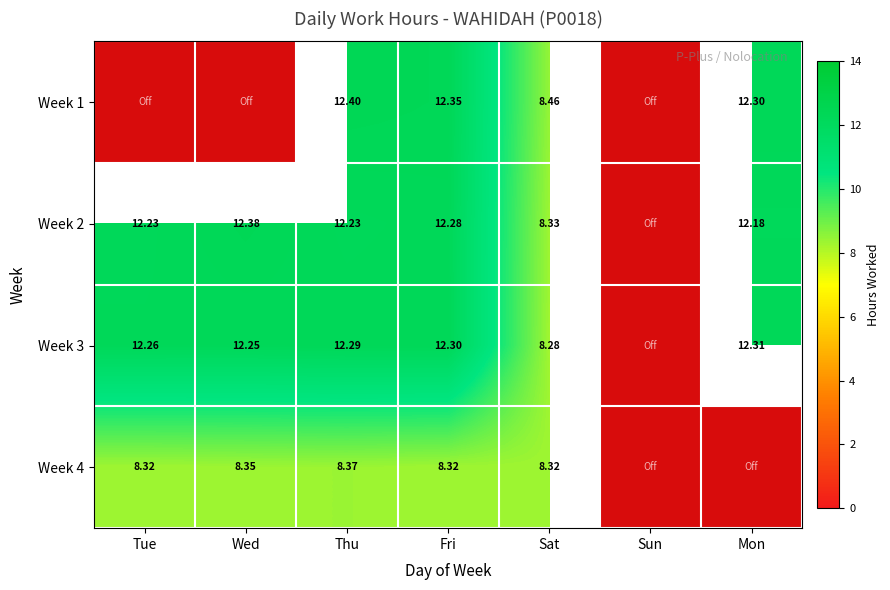

Which series has the largest range (max minus min)?

Week 1